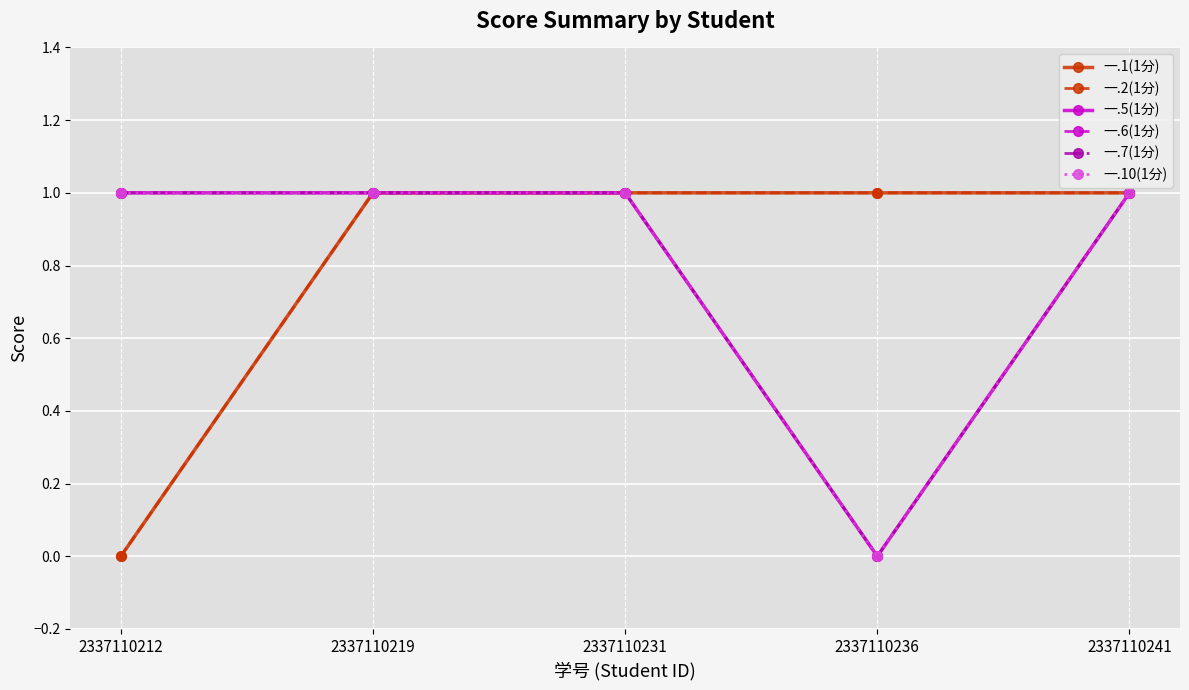

What is the difference between the maximum and minimum values in the 一.6(1分) series?

1